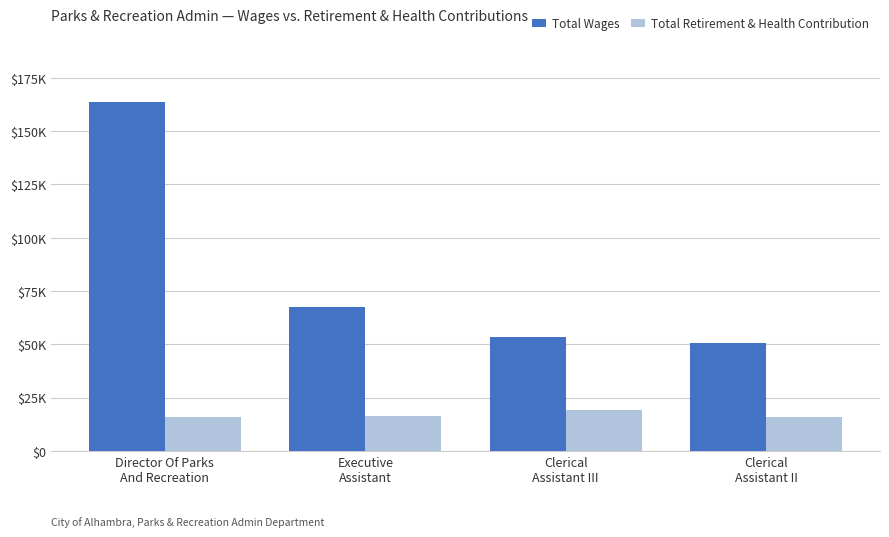

What is the label of the 3rd bar from the left?

Clerical
Assistant III